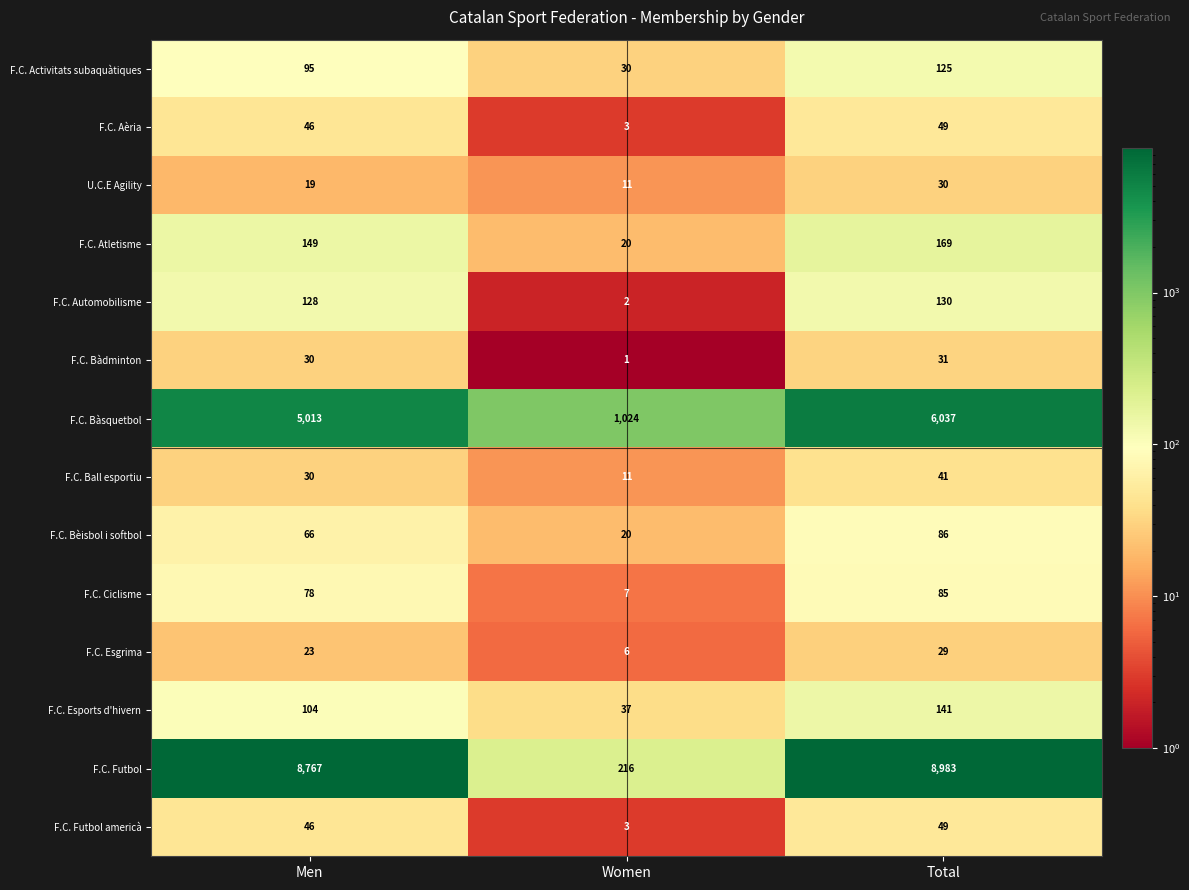

Count the F.C. Bàsquetbol values in the range 1024 to 6037.

3